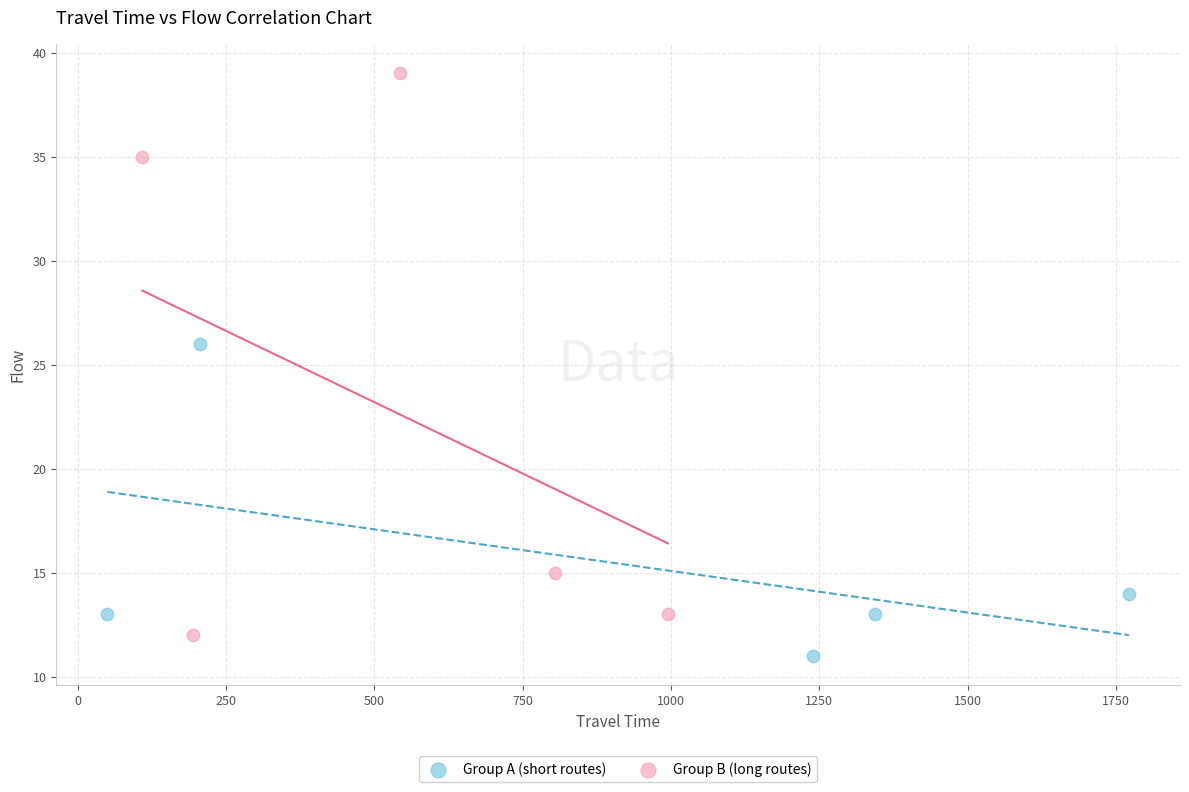

Which series reaches the maximum Y coordinate?

Group B (long routes)